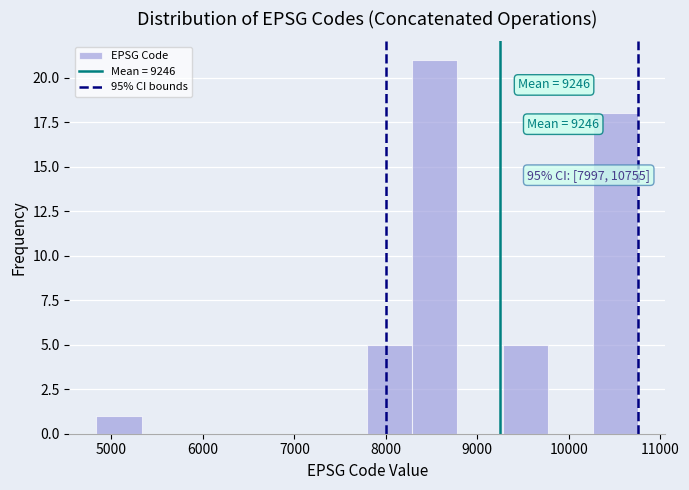

Over which range of the x-axis is the bar tallest?

8300 to 8800